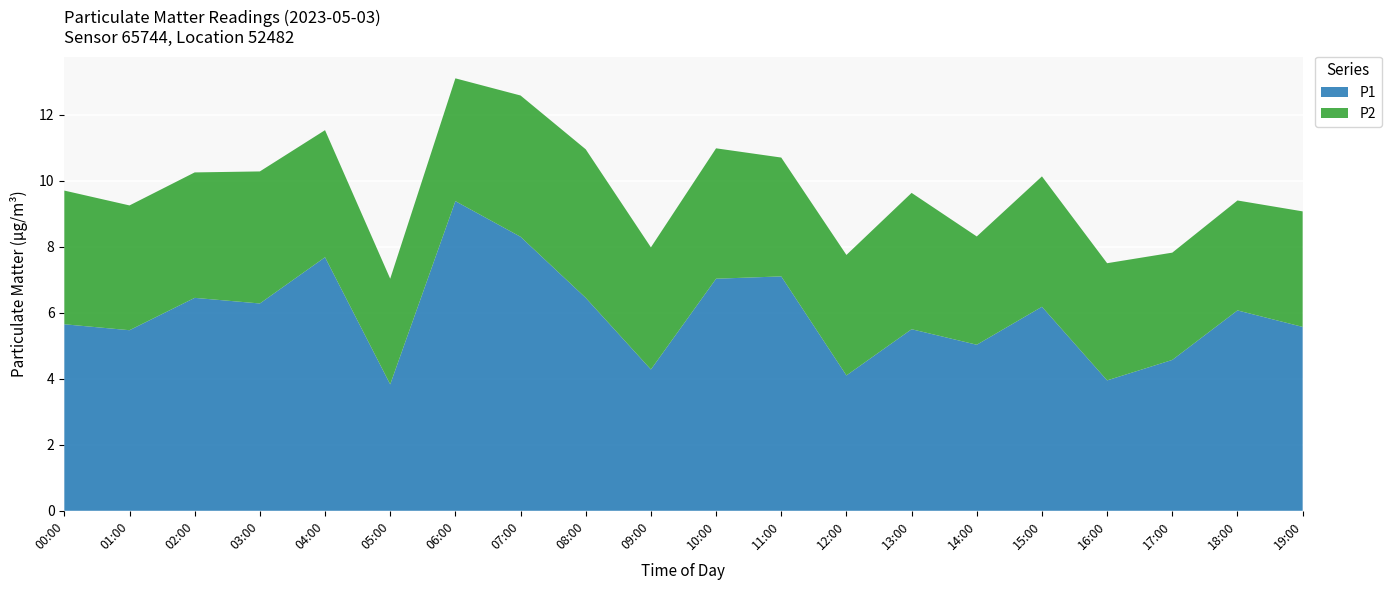

Reading right to left, extract all data points from this chart.

P1: 5.6	6.1	4.6	4.0	6.2	5.0	5.5	4.1	7.1	7.0	4.3	6.5	8.3	9.4	3.8	7.7	6.3	6.5	5.5	5.7
P2: 3.5	3.3	3.2	3.5	4.0	3.3	4.1	3.6	3.6	4.0	3.7	4.5	4.3	3.7	3.2	3.9	4.0	3.8	3.8	4.0